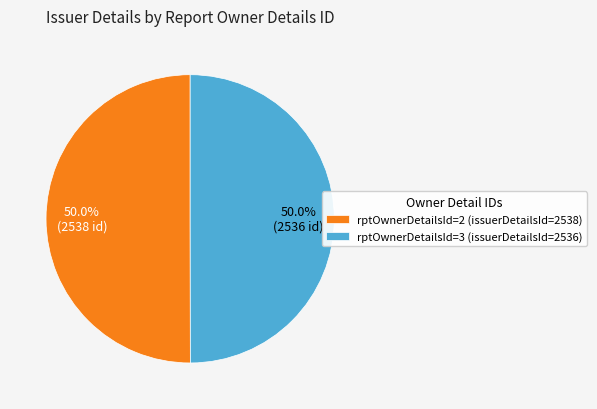

Combined, do rptOwnerDetailsId=2 (issuerDetailsId=2538) and rptOwnerDetailsId=3 (issuerDetailsId=2536) account for over 50%?

Yes